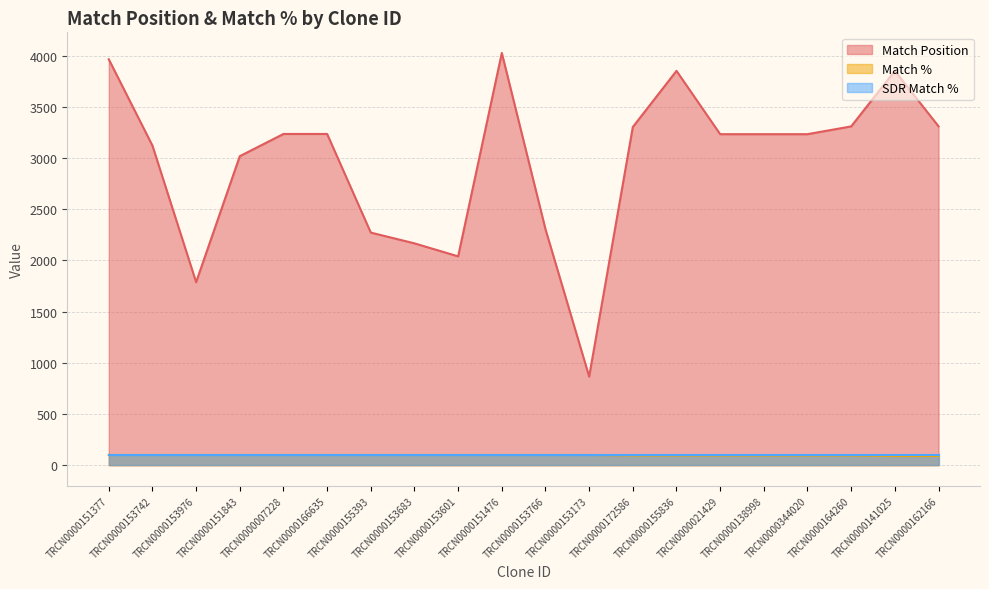

What is the value of the Match Position point at the 17th from the left?

3232